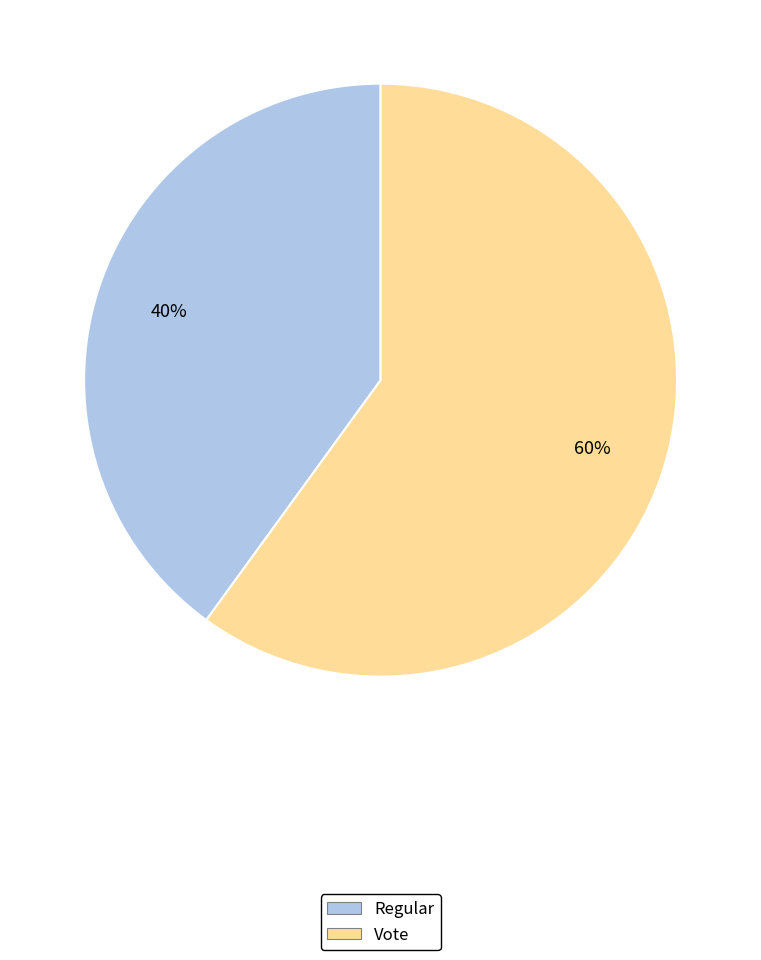

How many slices are in this pie chart?

2